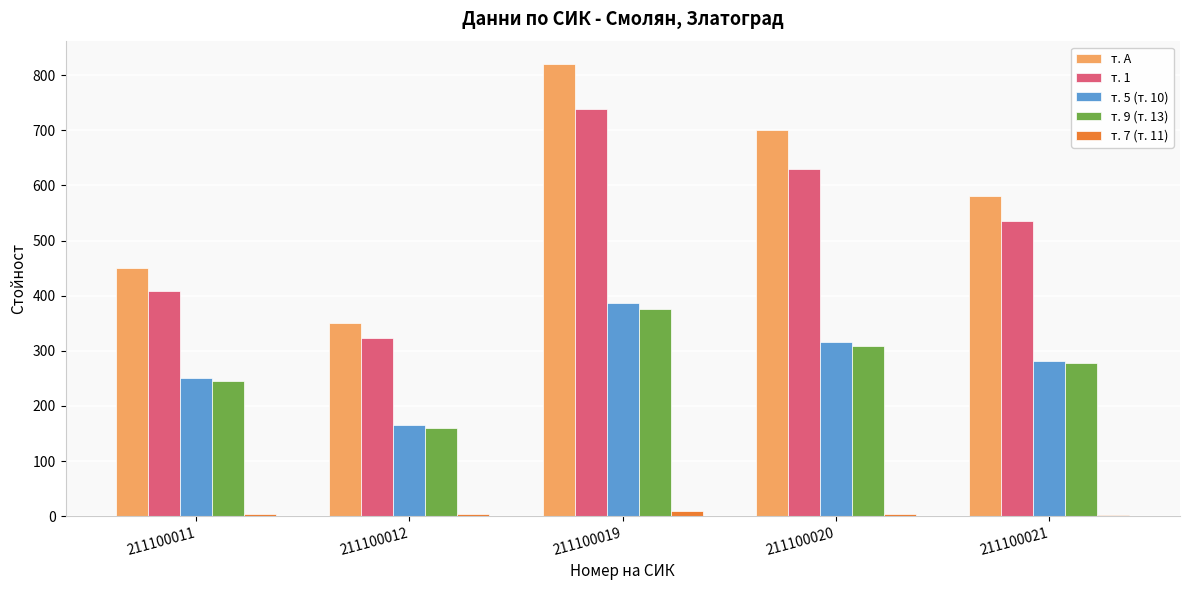

Which series changed the most between 211100012 and 211100020?

т. А